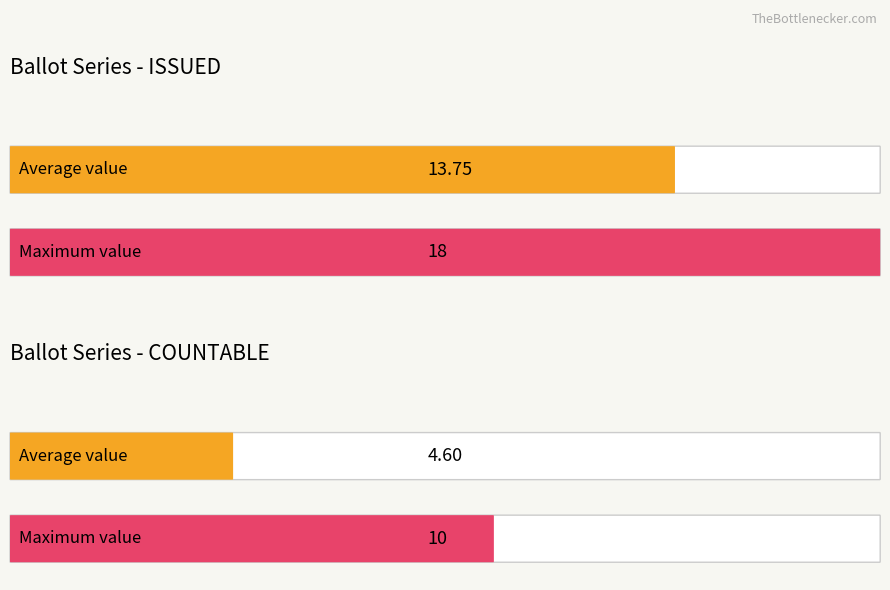

Which series has the widest spread of values?

COUNTABLE